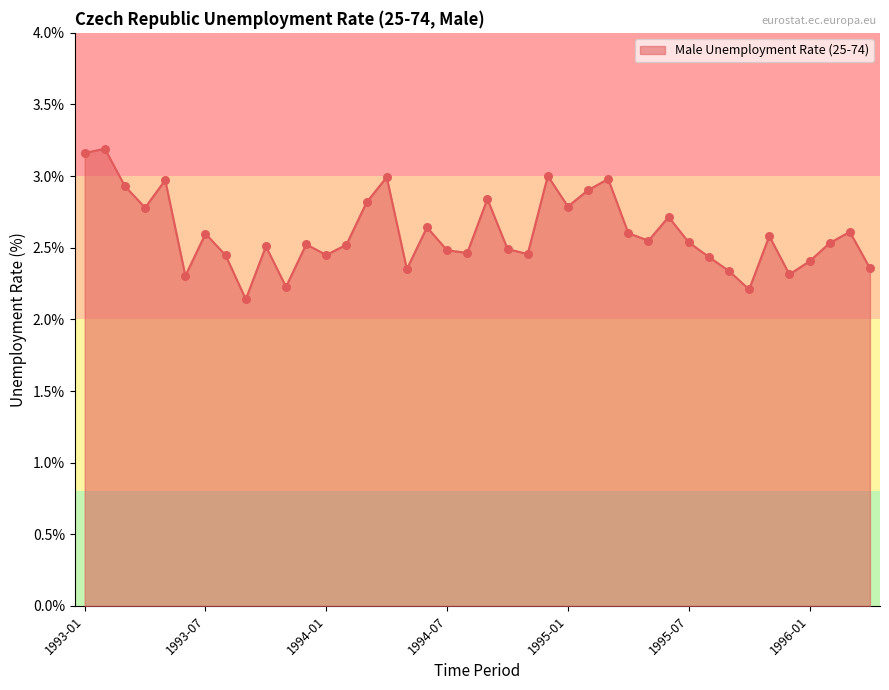

What is the difference between the maximum and minimum values?

1.1